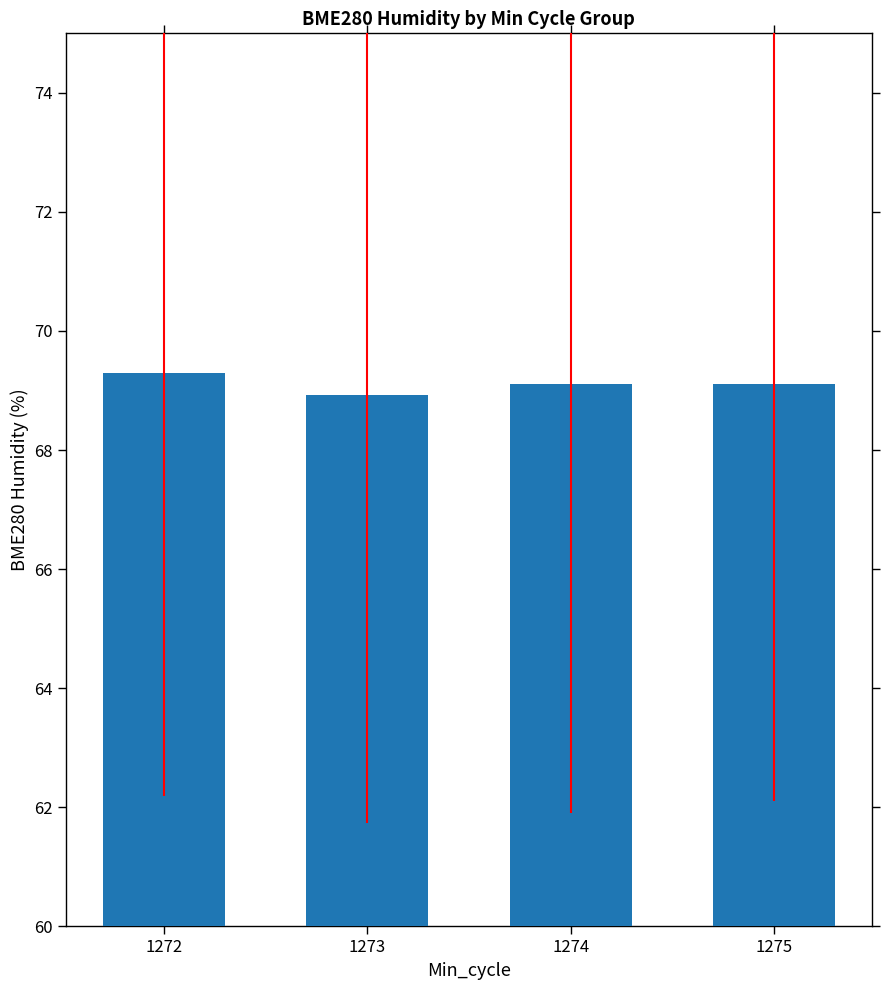

Read the value at 1273.

68.9